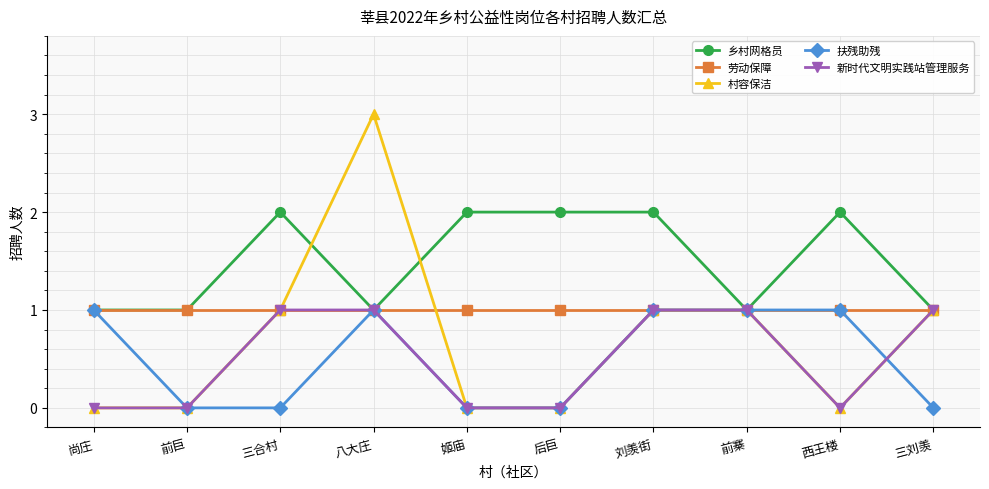

True or false: 新时代文明实践站管理服务 has a value of 0 at 西王楼.

True